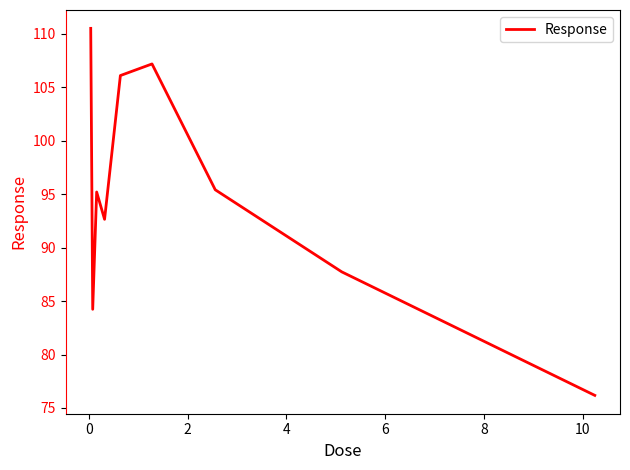

How many lines are shown in the chart?

1